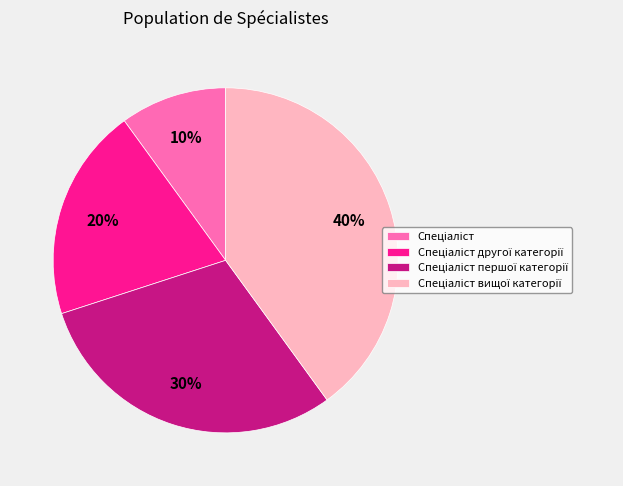

Is there a majority slice in this chart?

No